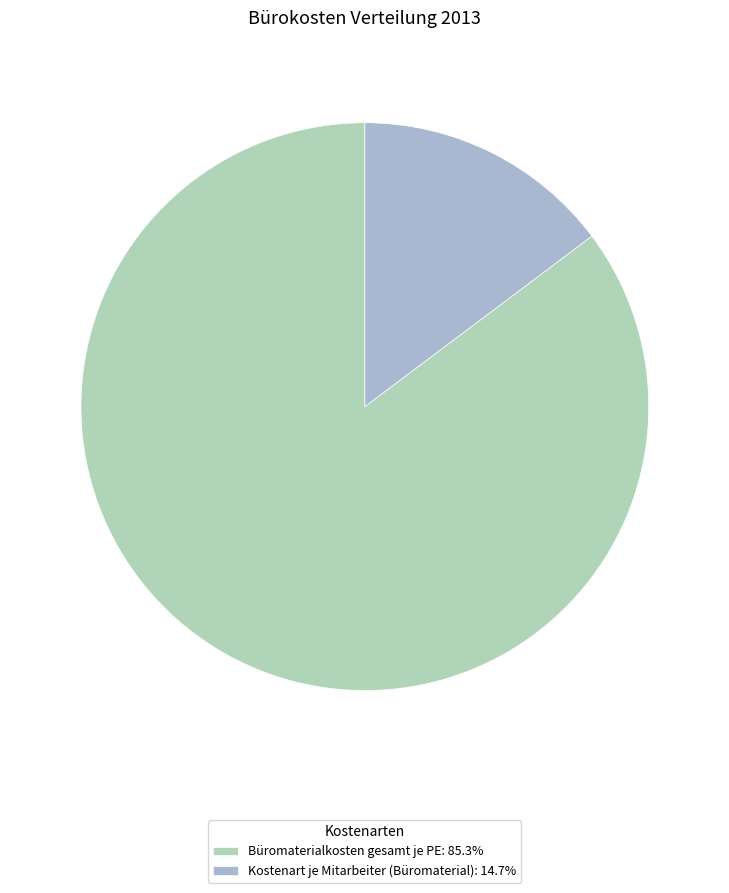

What is the smallest slice in the pie chart?

Kostenart je Mitarbeiter (Büromaterial)